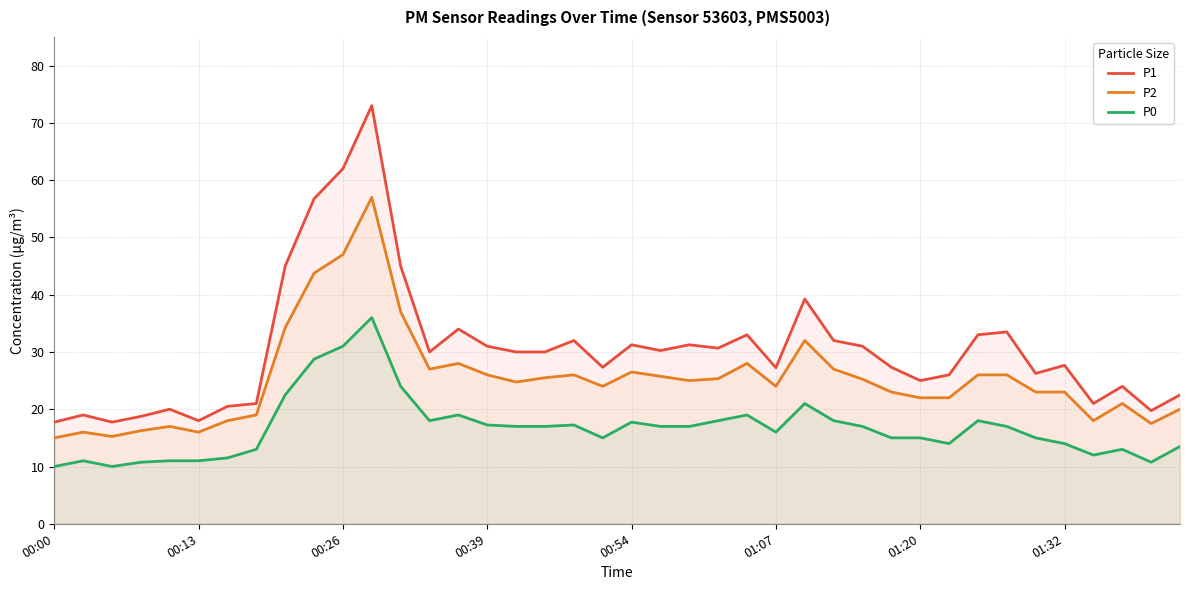

What is the average value of the P1 series?

30.5